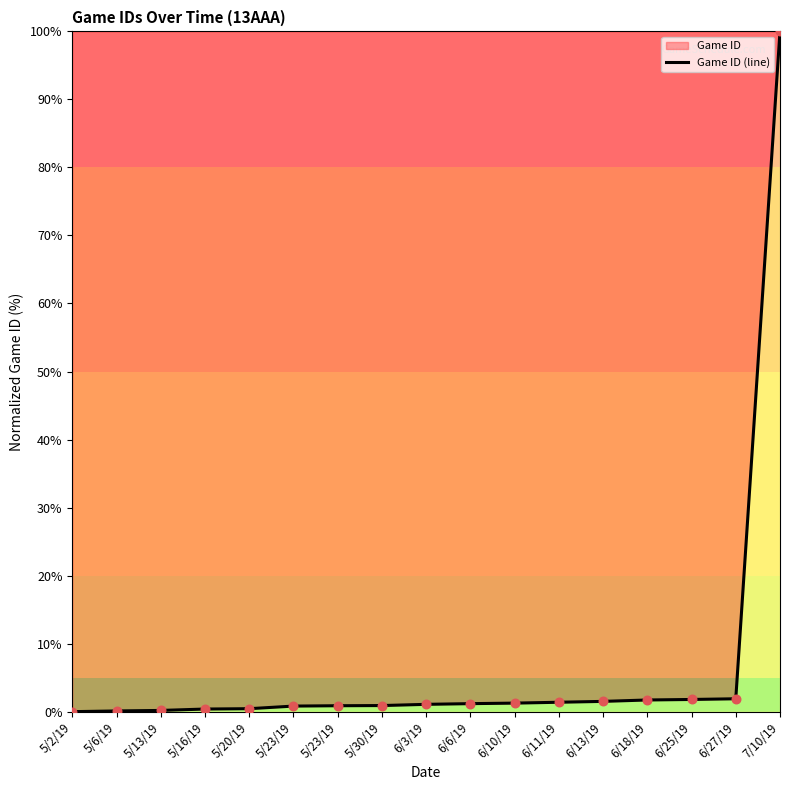

Which has a higher value, 5/30/19 or 6/11/19?

6/11/19